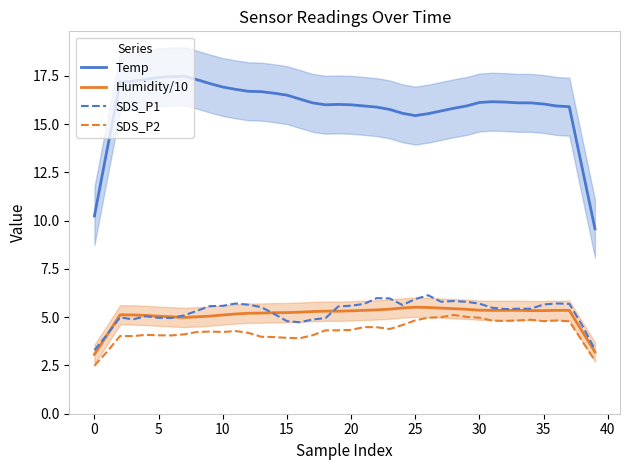

How many times do Humidity/10 and SDS_P1 cross each other?

4